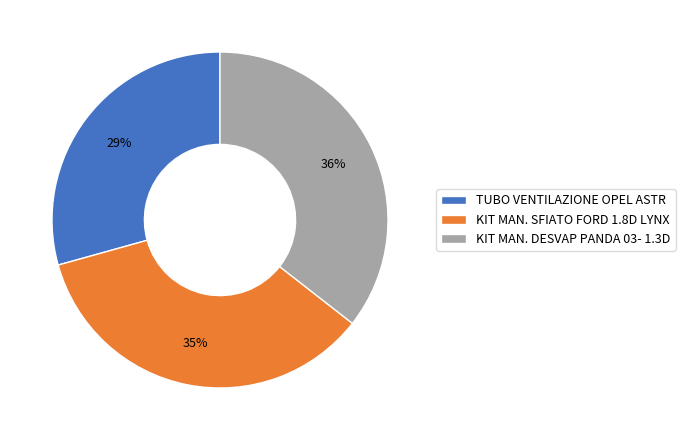

To the nearest percent, what percentage of the pie is KIT MAN. SFIATO FORD 1.8D LYNX?

35%